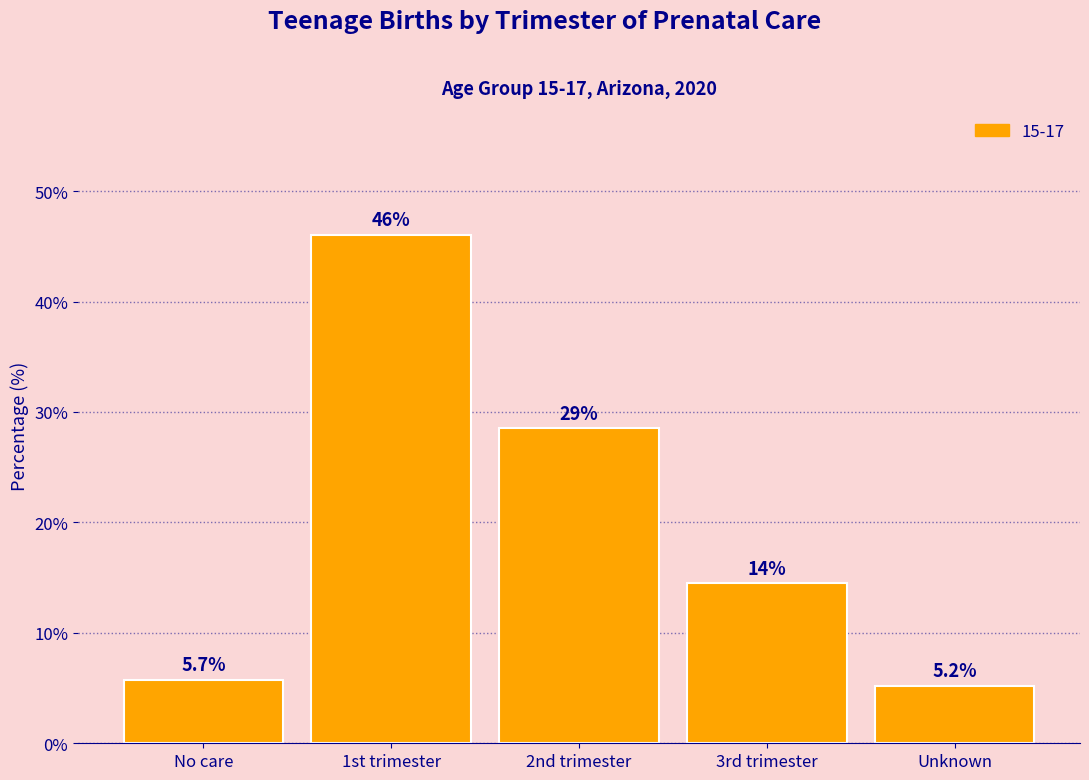

Reading left to right, list all the values displayed in this chart.

No care=5.7	1st trimester=46.0	2nd trimester=28.5	3rd trimester=14.5	Unknown=5.2